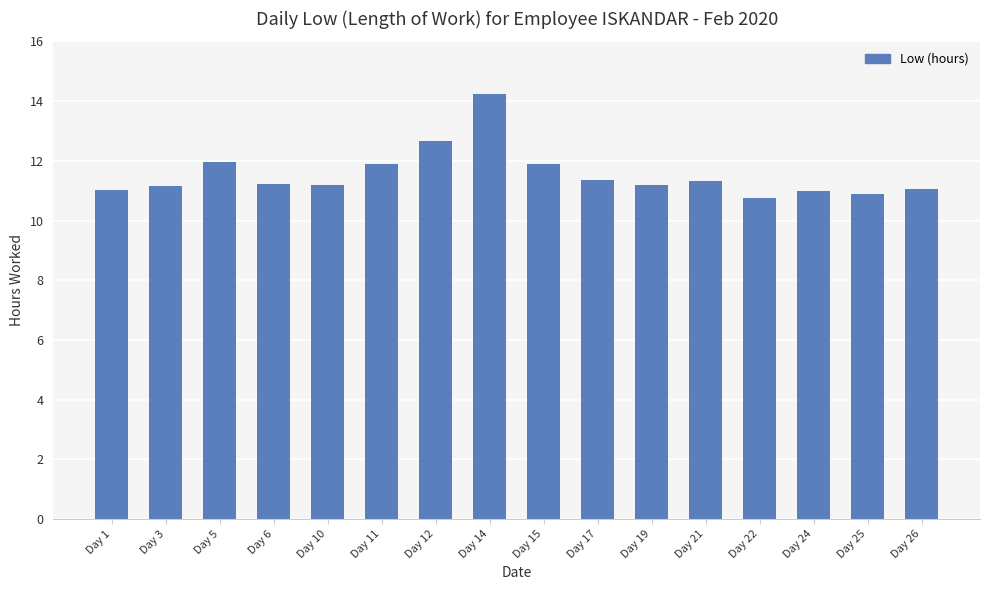

True or false: the data shows 11.2 at Day 10.

True